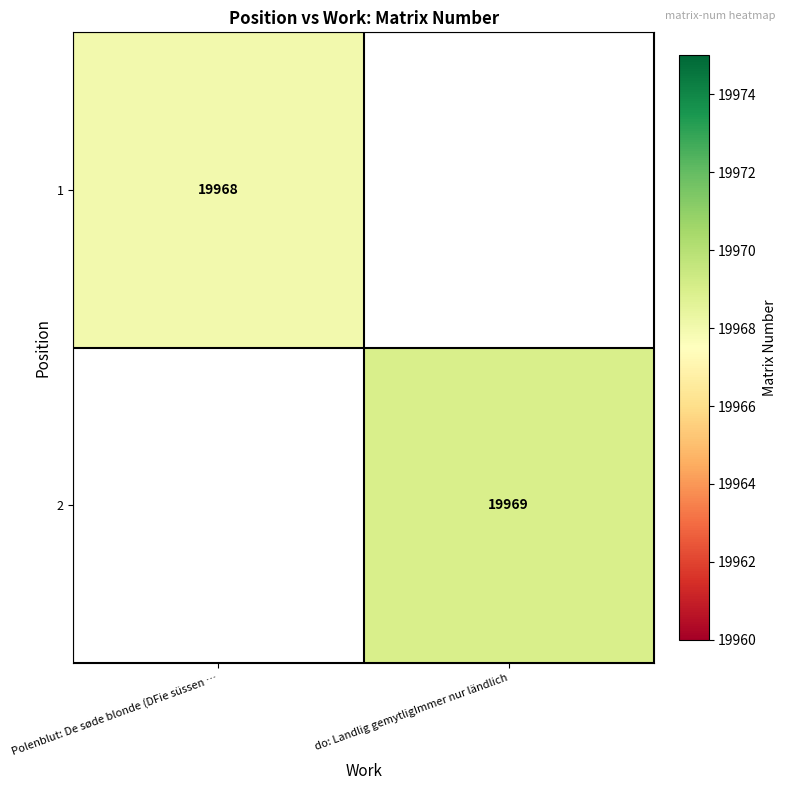

What is the greatest value displayed?

19969